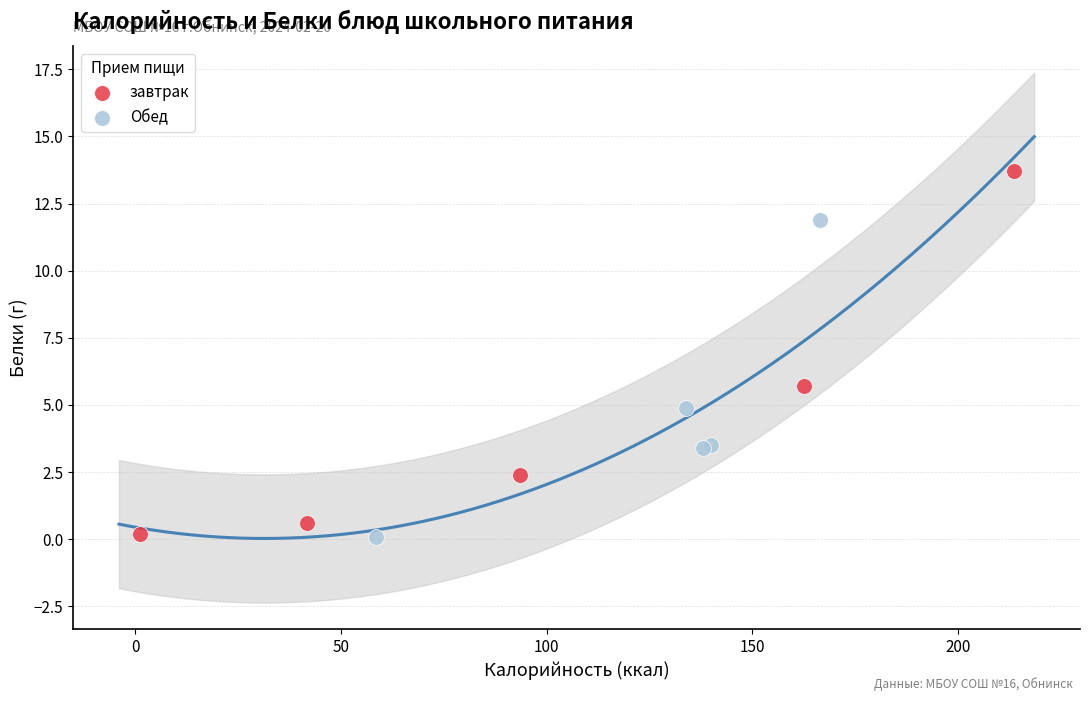

Which series reaches the maximum Y coordinate?

завтрак